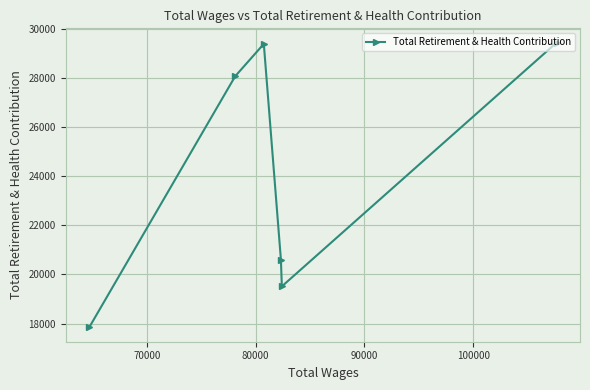

What is the value of the 3rd point from the left?

29377